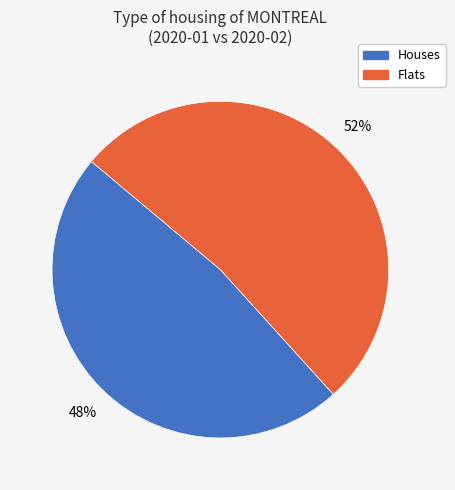

To the nearest percent, what is the average slice percentage?

50%